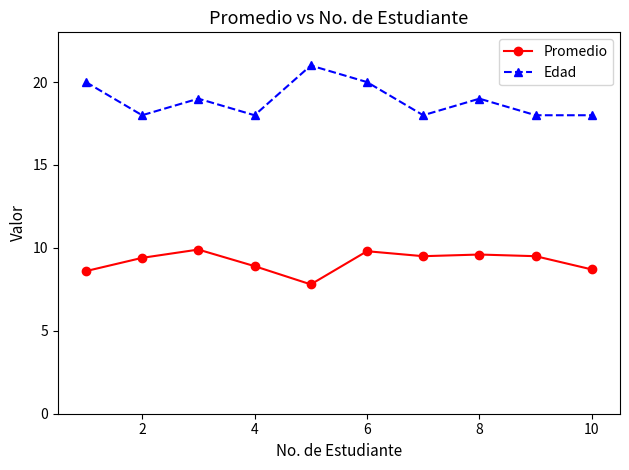

Which series has the largest total across all categories?

Edad